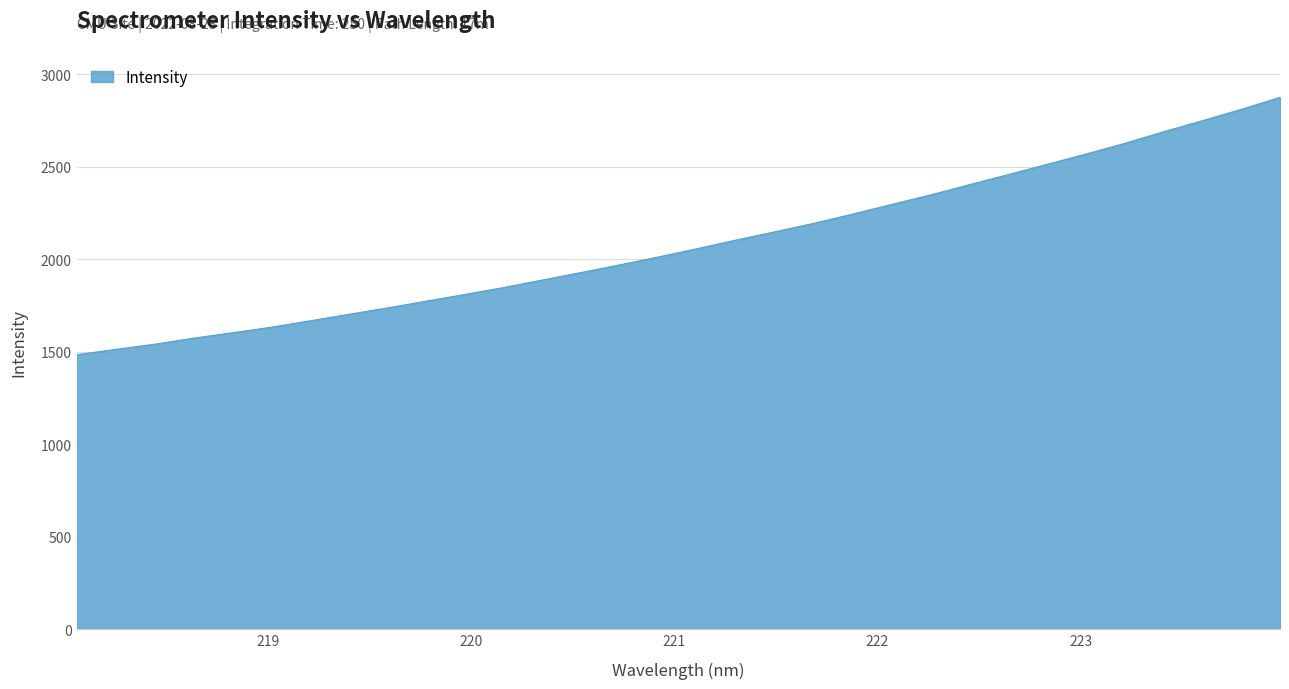

What is the smallest value displayed?

1484.2